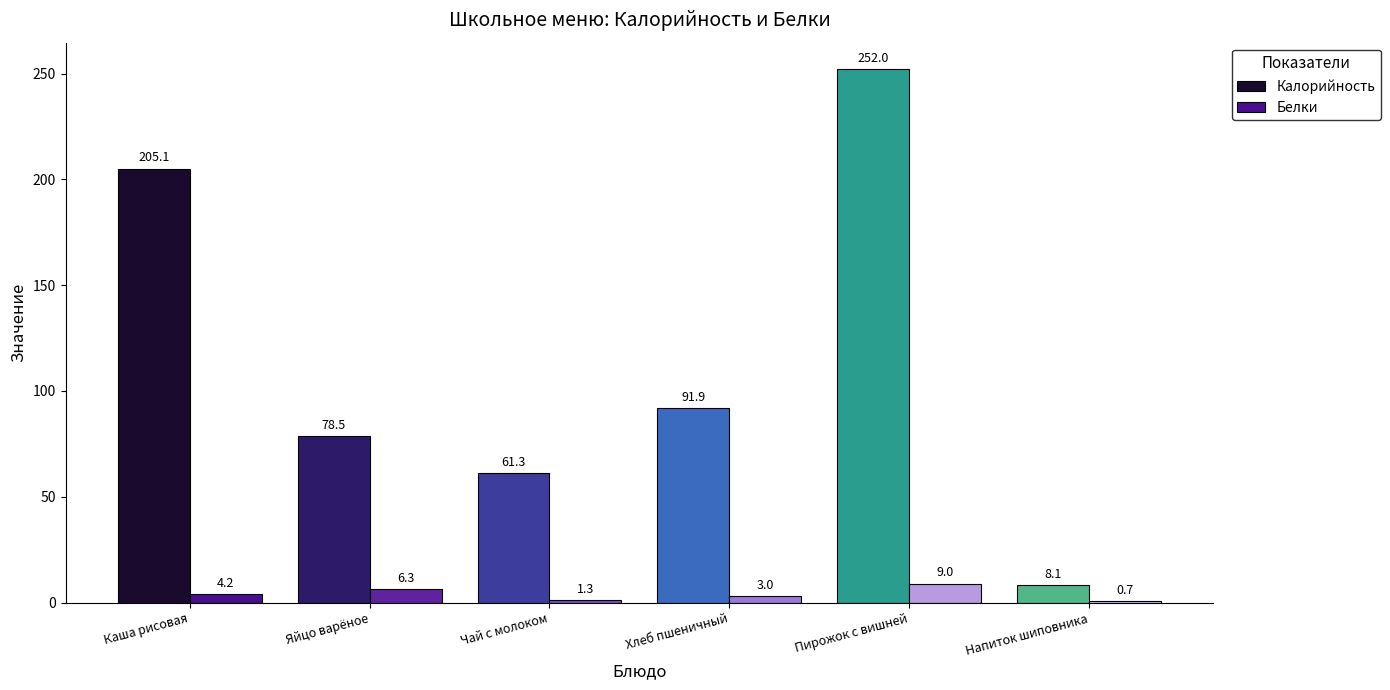

Reading left to right, list all the values displayed in this chart.

Калорийность: Каша рисовая=205.1	Яйцо варёное=78.5	Чай с молоком=61.3	Хлеб пшеничный=91.9	Пирожок с вишней=252.0	Напиток шиповника=8.1
Белки: Каша рисовая=4.2	Яйцо варёное=6.3	Чай с молоком=1.3	Хлеб пшеничный=3.0	Пирожок с вишней=9.0	Напиток шиповника=0.7